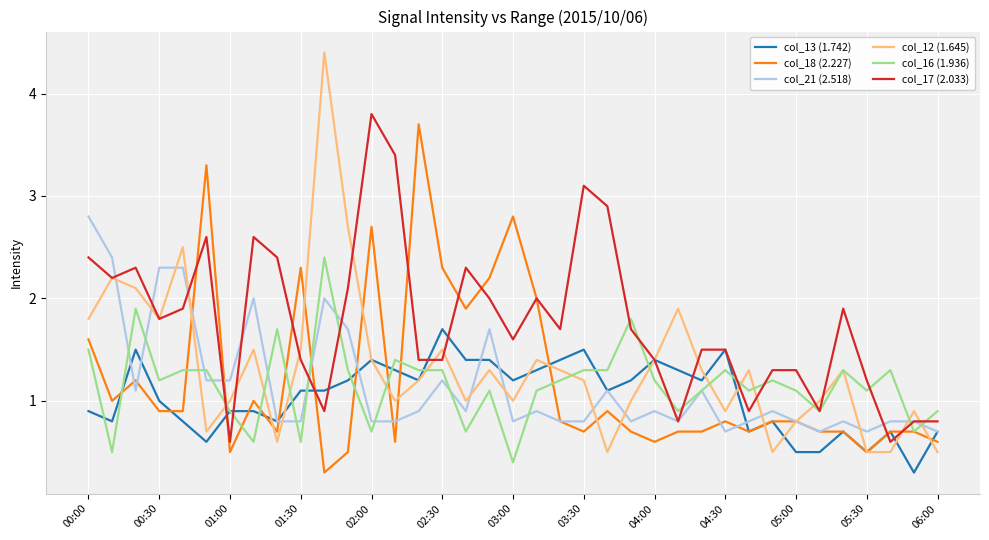

What is the maximum value for col_13 (1.742)?

1.7